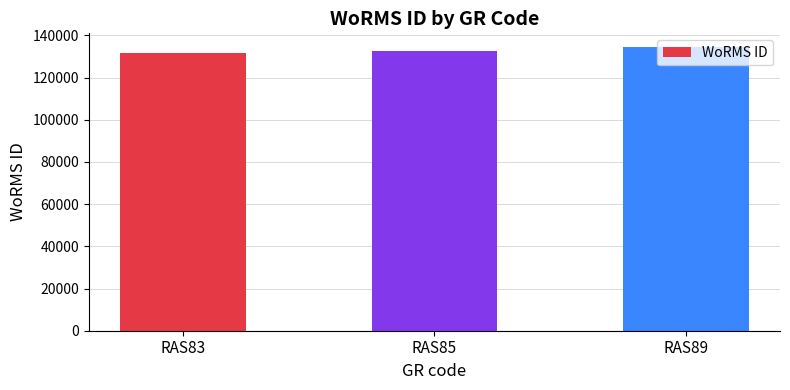

What is the value of the 3rd bar from the left?

134285